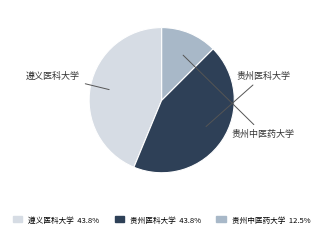

Is there a majority slice in this chart?

No